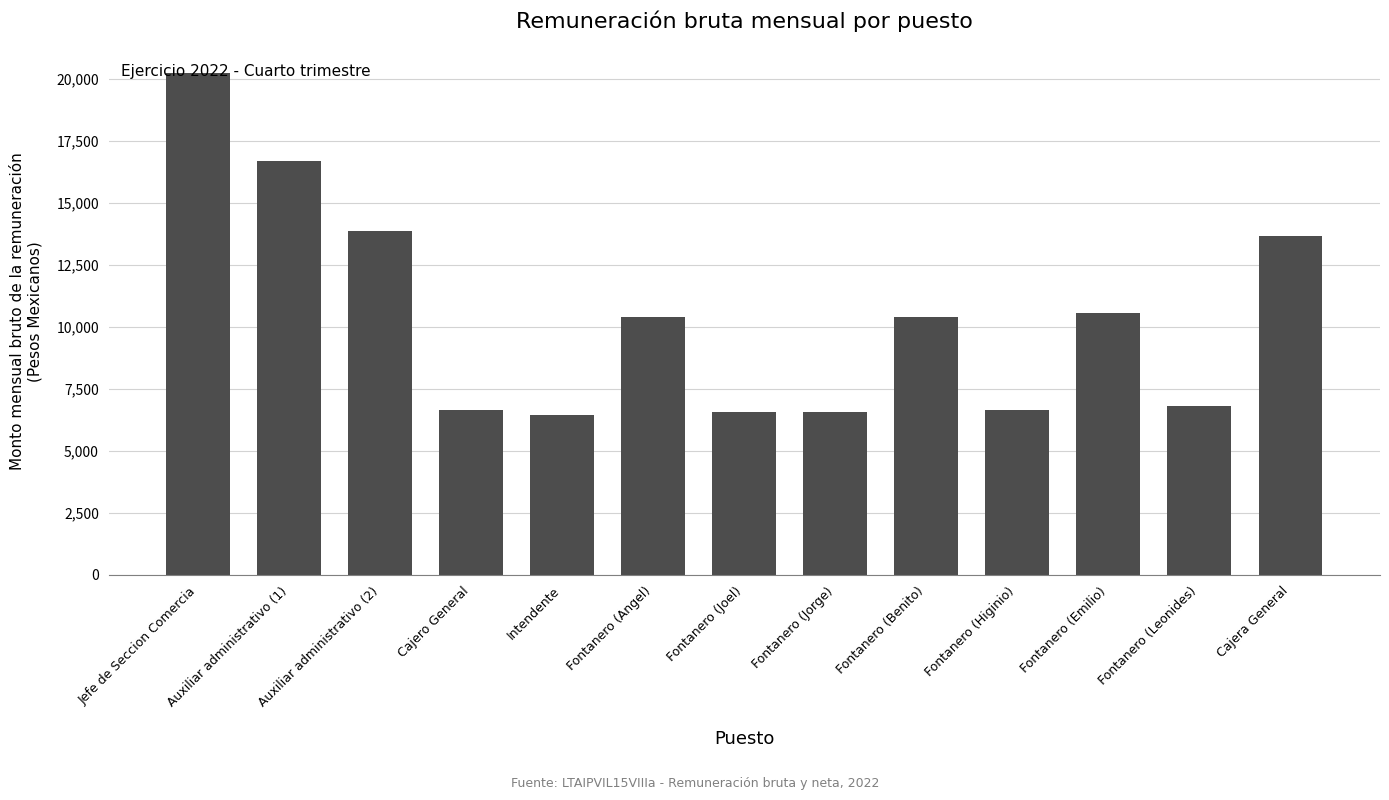

What is the label of the 7th bar from the left?

Fontanero (Joel)